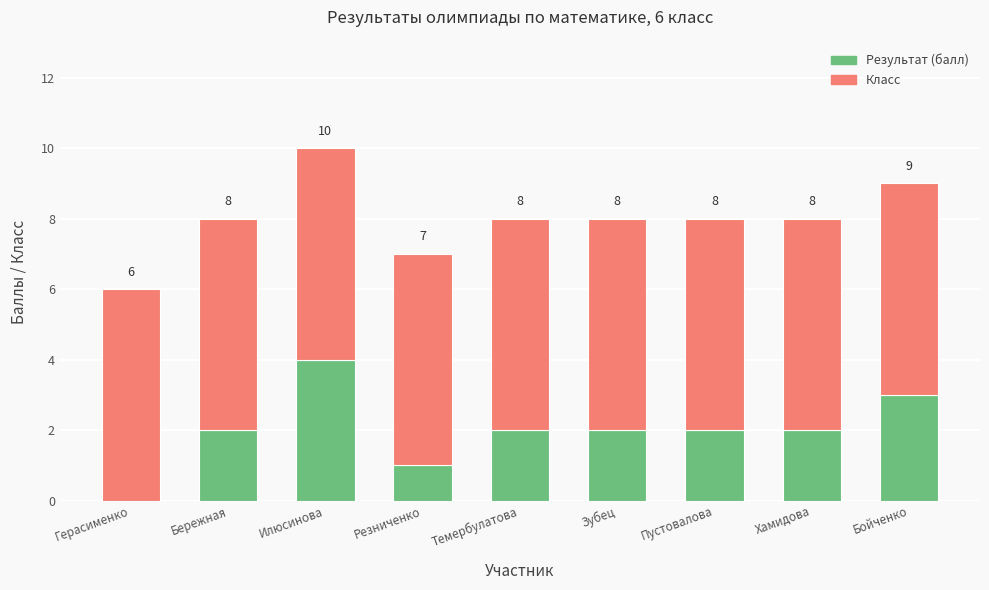

At how many categories does at least one series exceed 4?

9